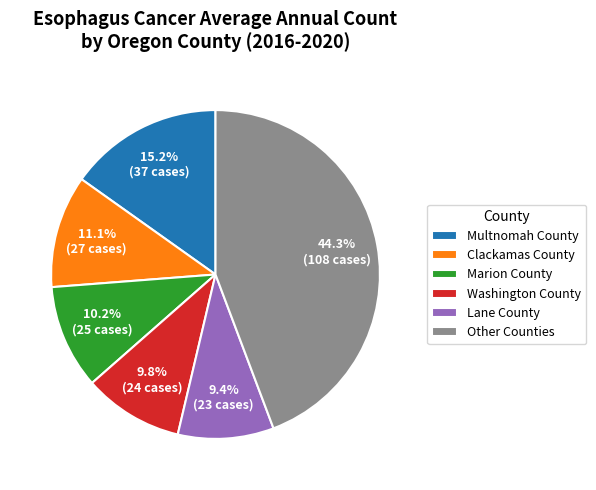

Does Washington County account for over 50% of the chart?

No